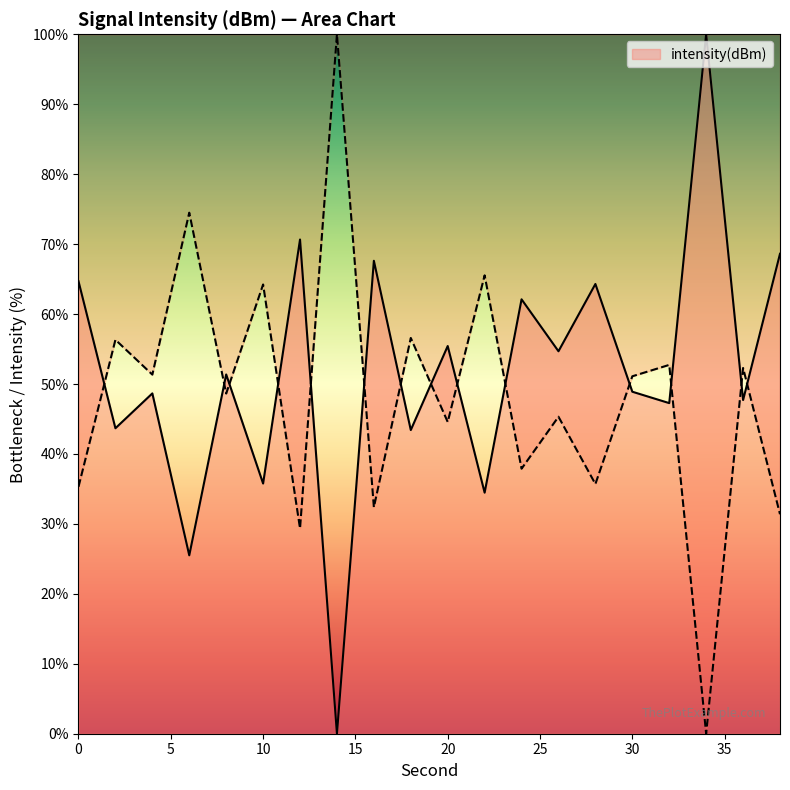

How many data points does each series have?

20